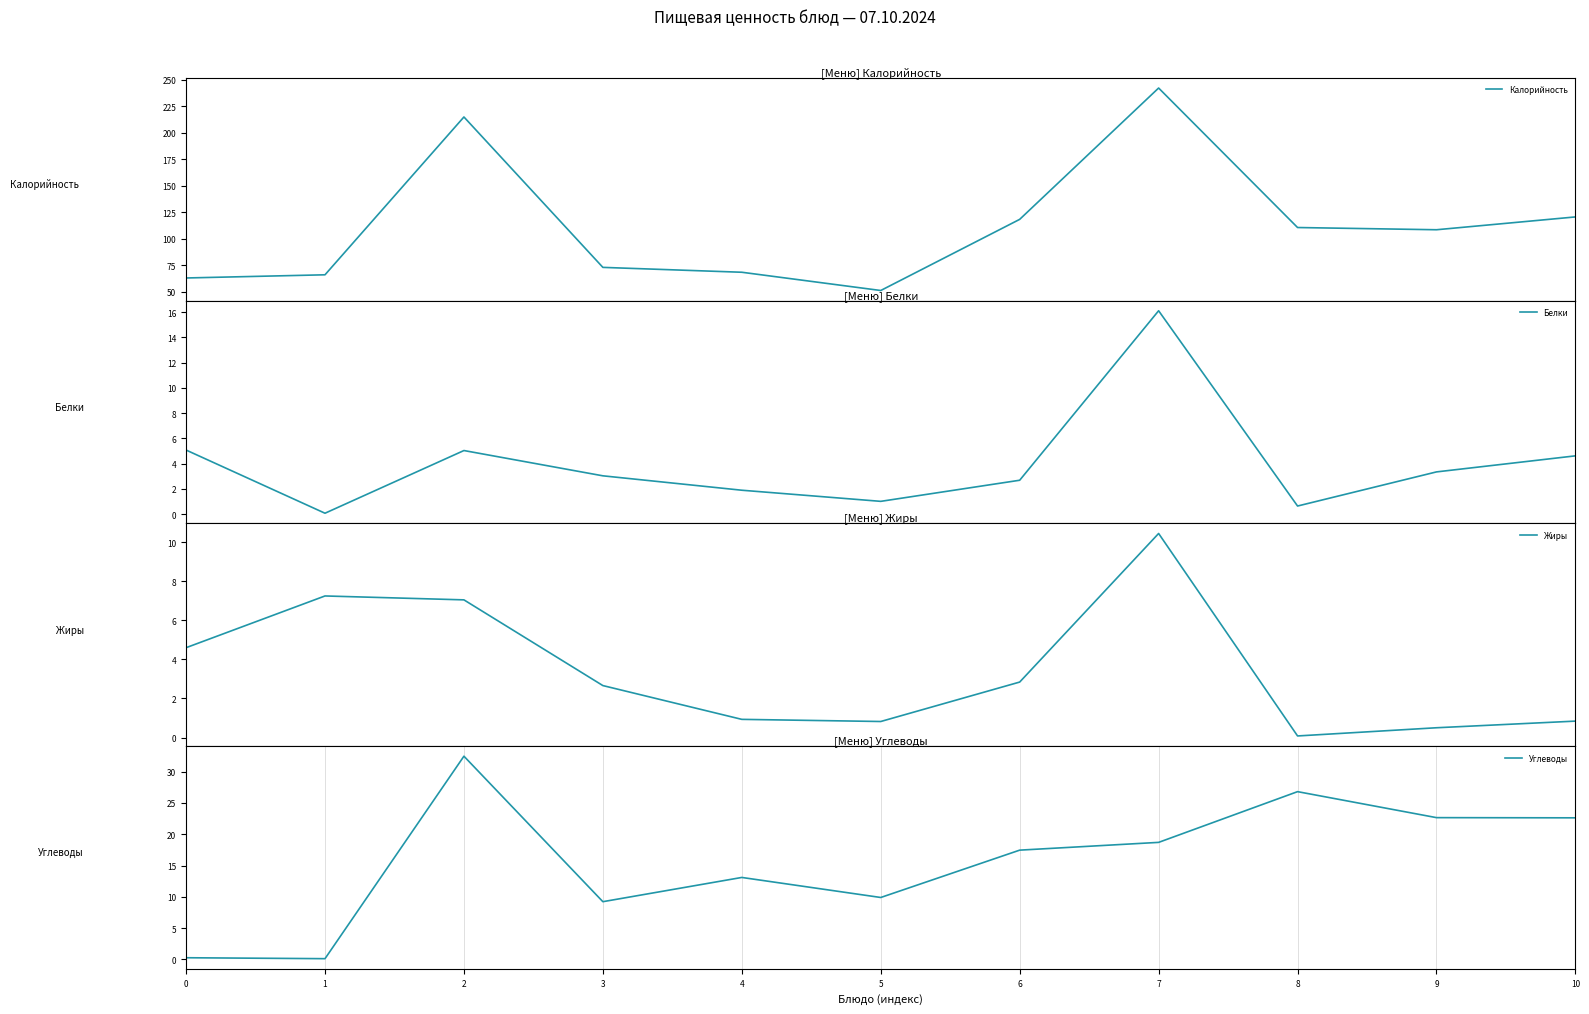

Where does the Калорийность series first go above 108?

2